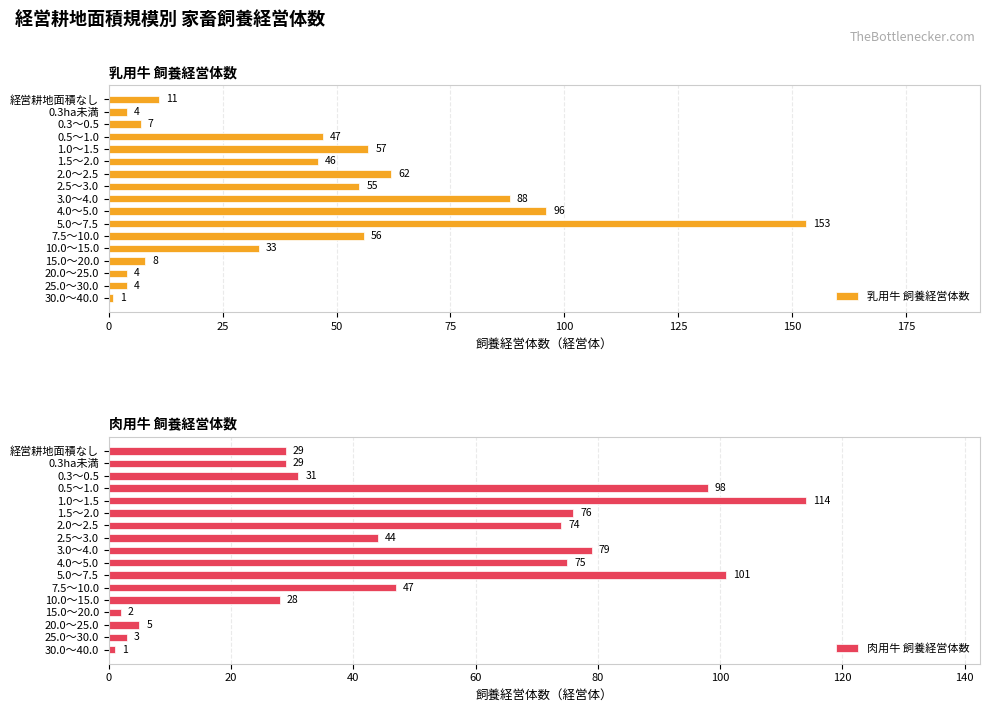

How many data points in 乳用牛 飼養経営体数 are above 46?

8